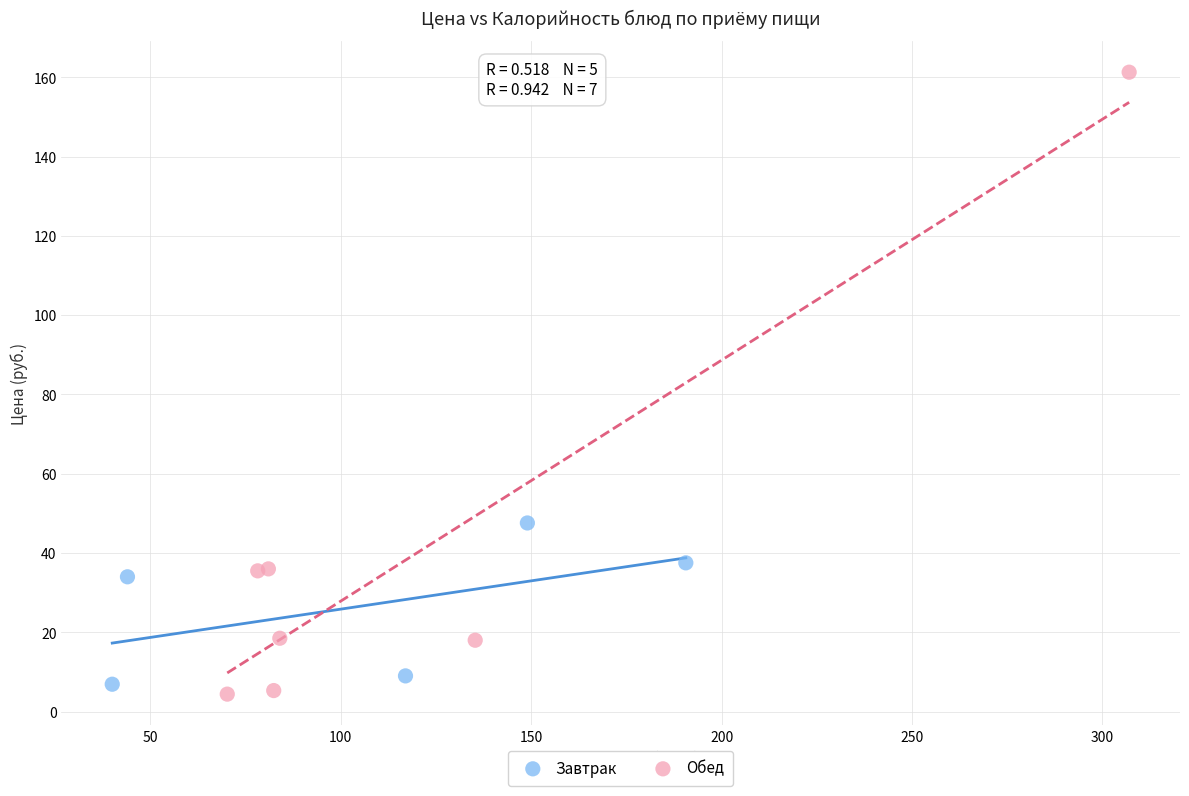

Which series contains the highest Y value?

Обед